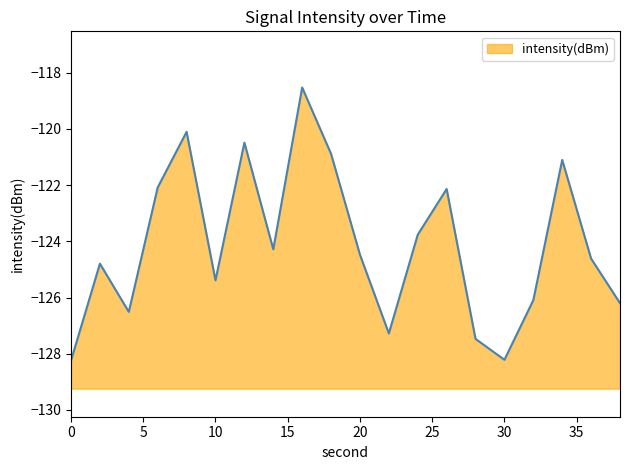

What is the value of the 12th point from the left?

-127.3